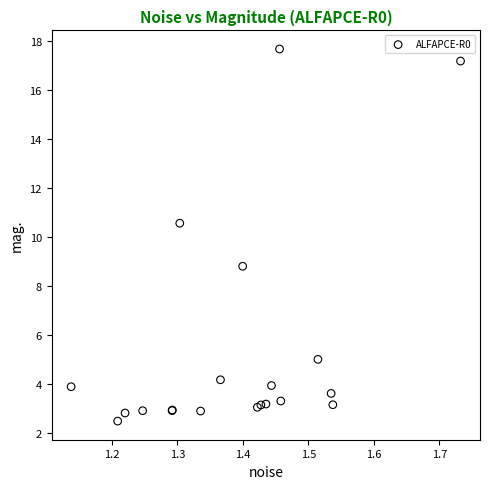

What Y value in the scatter plot is closest to 10?

10.6